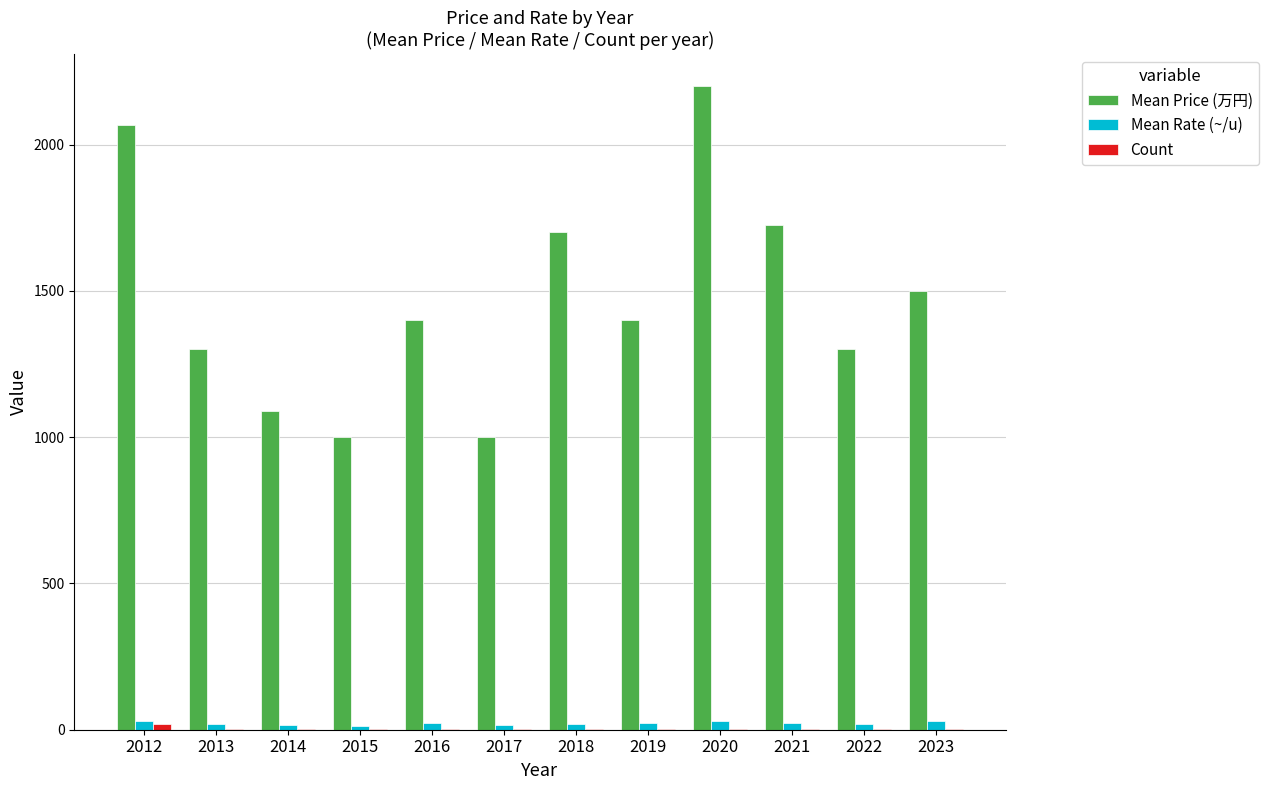

Between 2013 and 2021, which series saw the biggest shift?

Mean Price (万円)